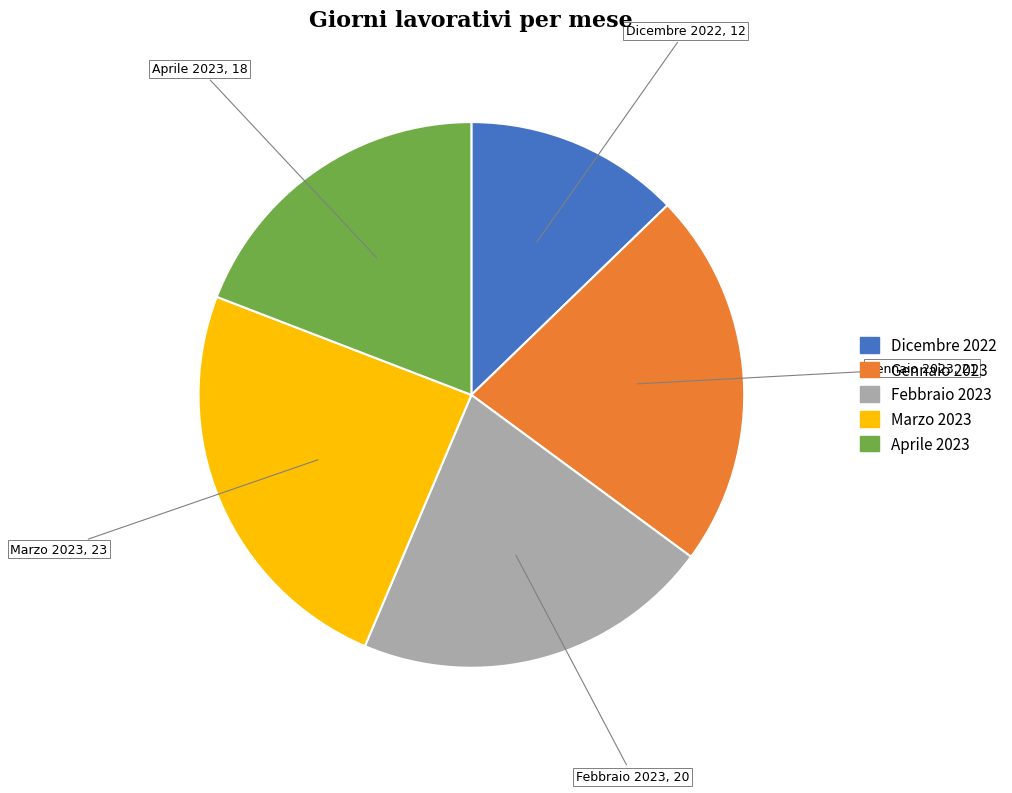

Between Dicembre 2022 and Febbraio 2023, which is larger?

Febbraio 2023